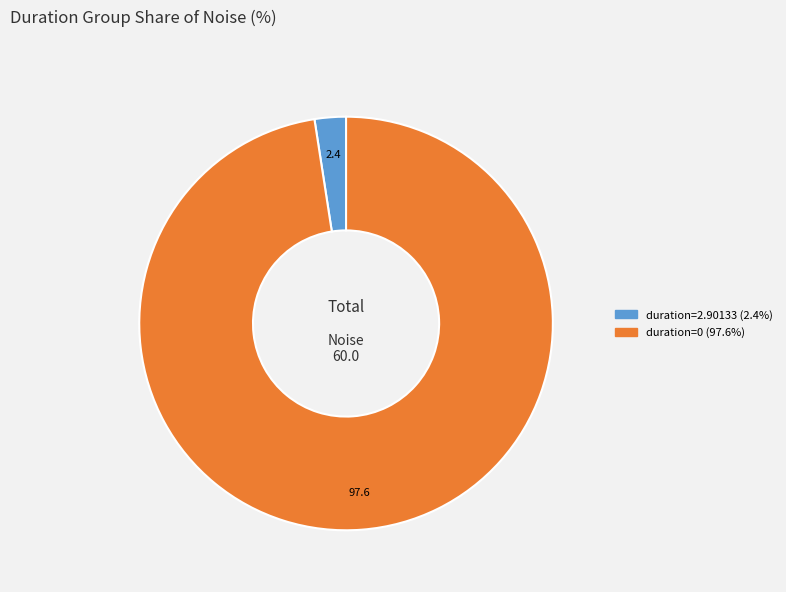

Is there a majority slice in this chart?

Yes